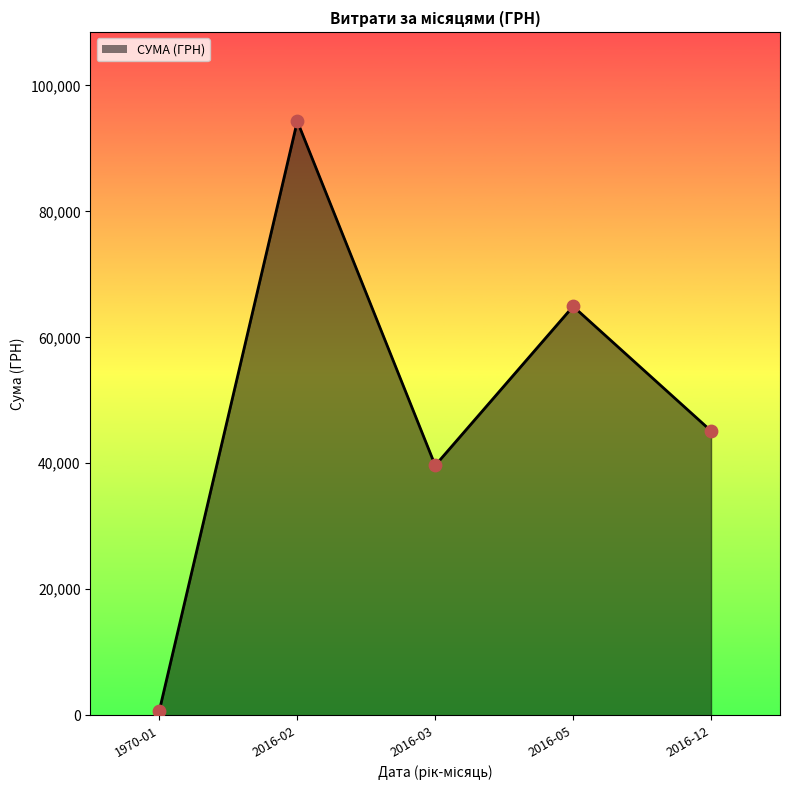

Between 2016-12 and 2016-02, which is larger?

2016-02